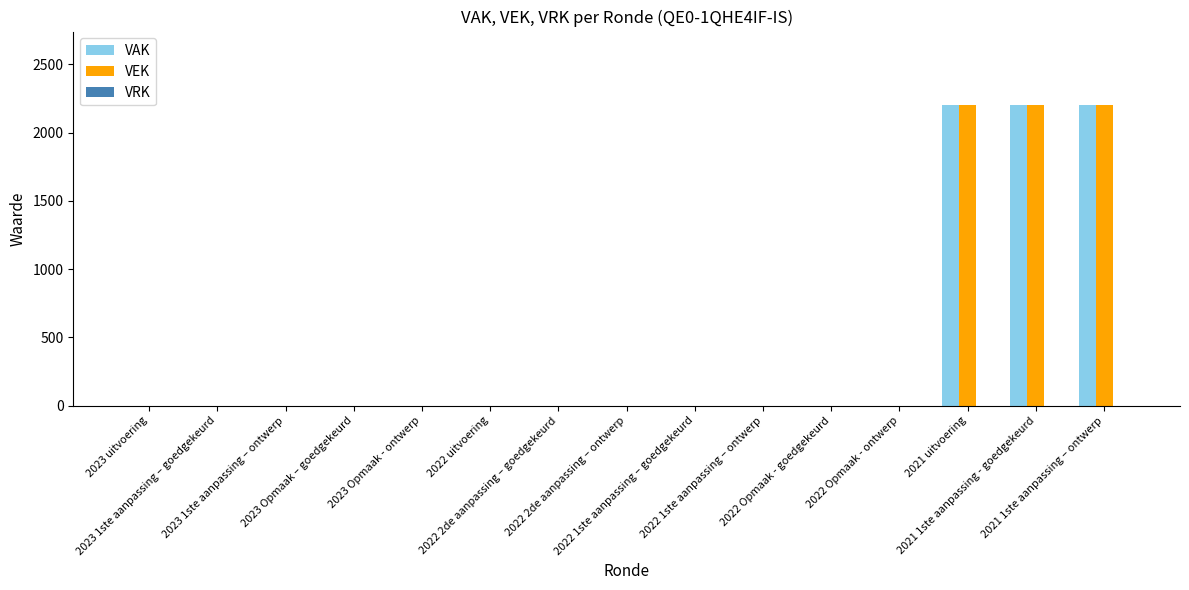

What is the greatest value displayed?

2200